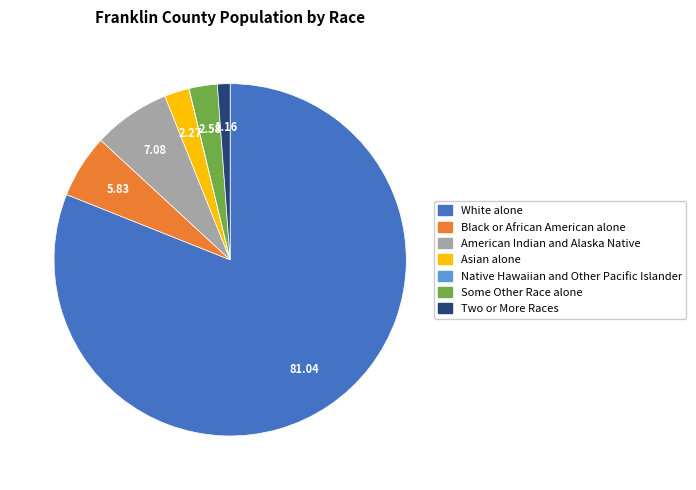

What is the ratio of the value at Two or More Races to the value at Asian alone?

0.5